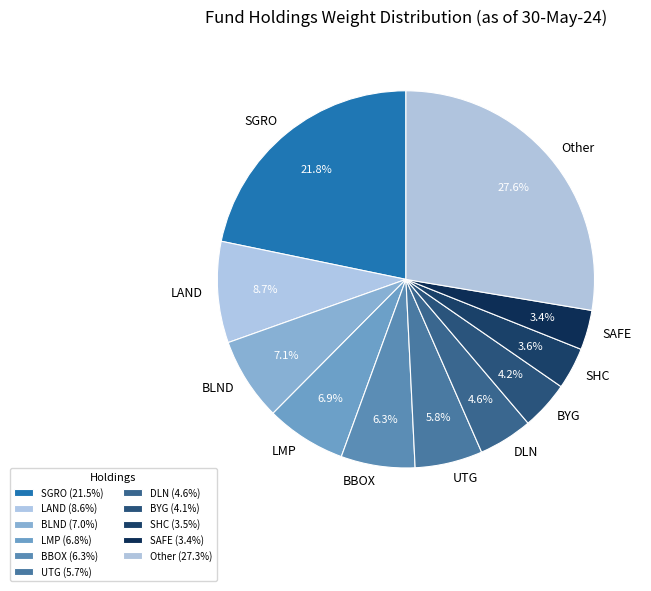

Does any single category account for the majority?

No